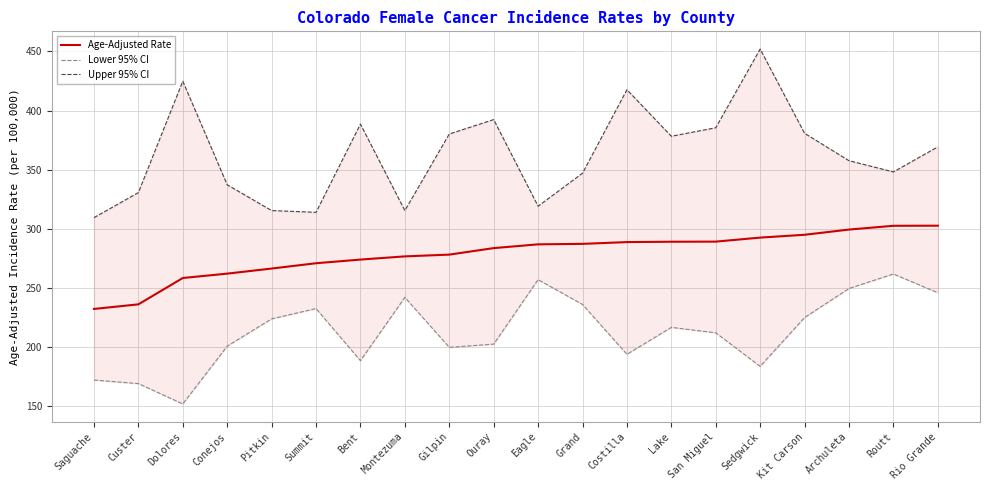

Reading right to left, extract all data points from this chart.

Age-Adjusted Rate: 302.5	302.4	299.2	294.8	292.4	289.0	288.9	288.6	287.1	286.7	283.5	278.0	276.5	273.8	270.7	266.2	261.9	258.2	235.9	232.0
Lower 95% CI: 245.7	261.6	249.3	224.7	183.4	211.8	216.4	193.6	235.8	256.8	202.2	199.5	241.8	188.2	232.3	223.6	200.5	151.6	168.8	171.8
Upper 95% CI: 369.2	348.0	357.5	380.7	452.0	385.4	378.2	417.6	346.9	319.0	392.3	380.1	315.3	388.5	313.8	315.3	337.1	424.8	330.5	309.3